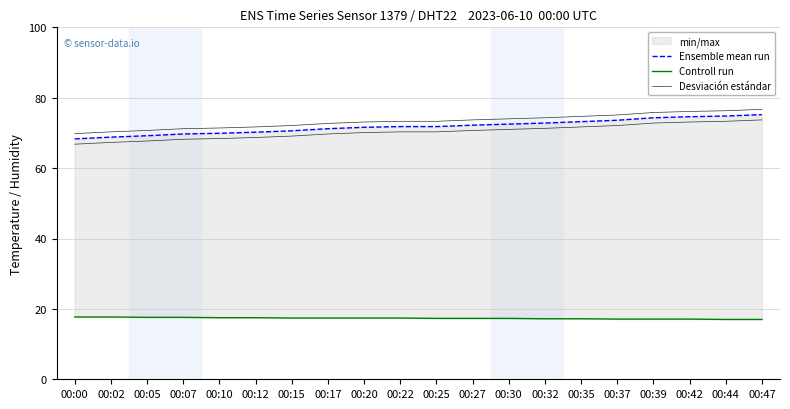

True or false: Controll run and Ensemble mean run intersect in this chart.

False